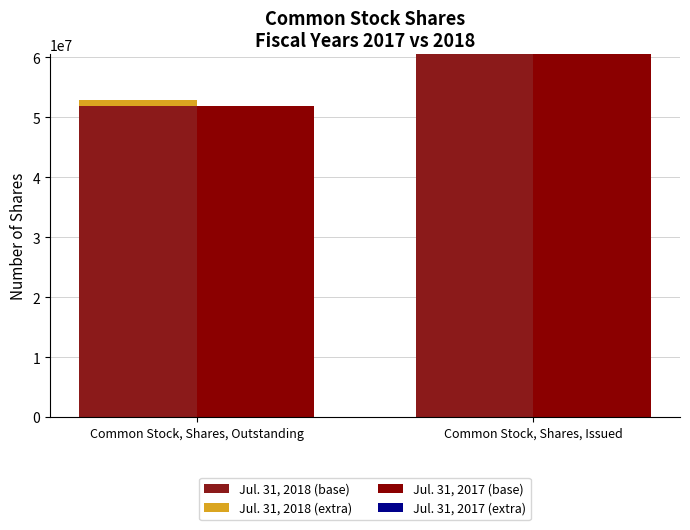

Which category has the lowest value in the Jul. 31, 2017 (extra) series?

Common Stock, Shares, Outstanding